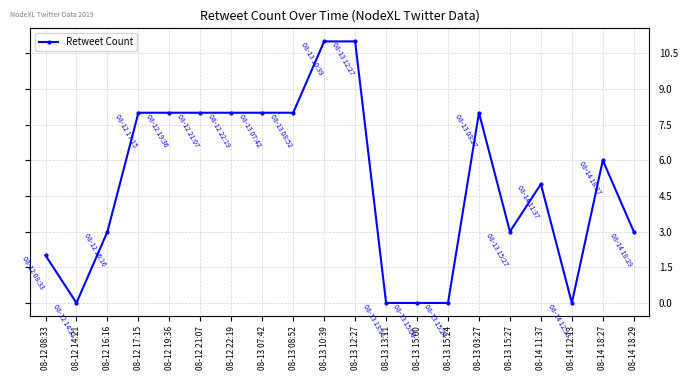

What is the value of the 9th point from the left?

8